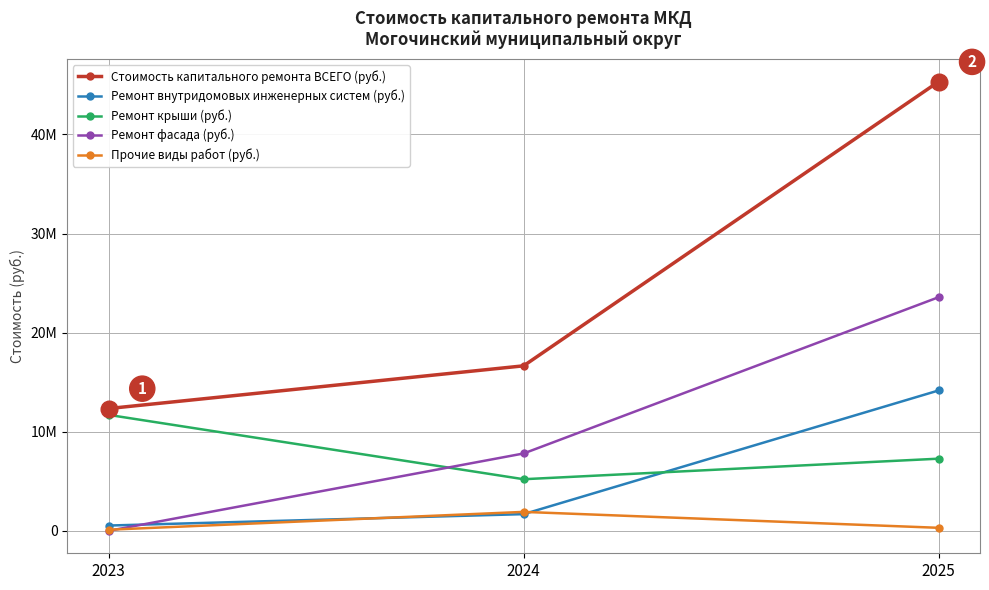

Where does the Ремонт фасада (руб.) series first go above 7806789?

2024